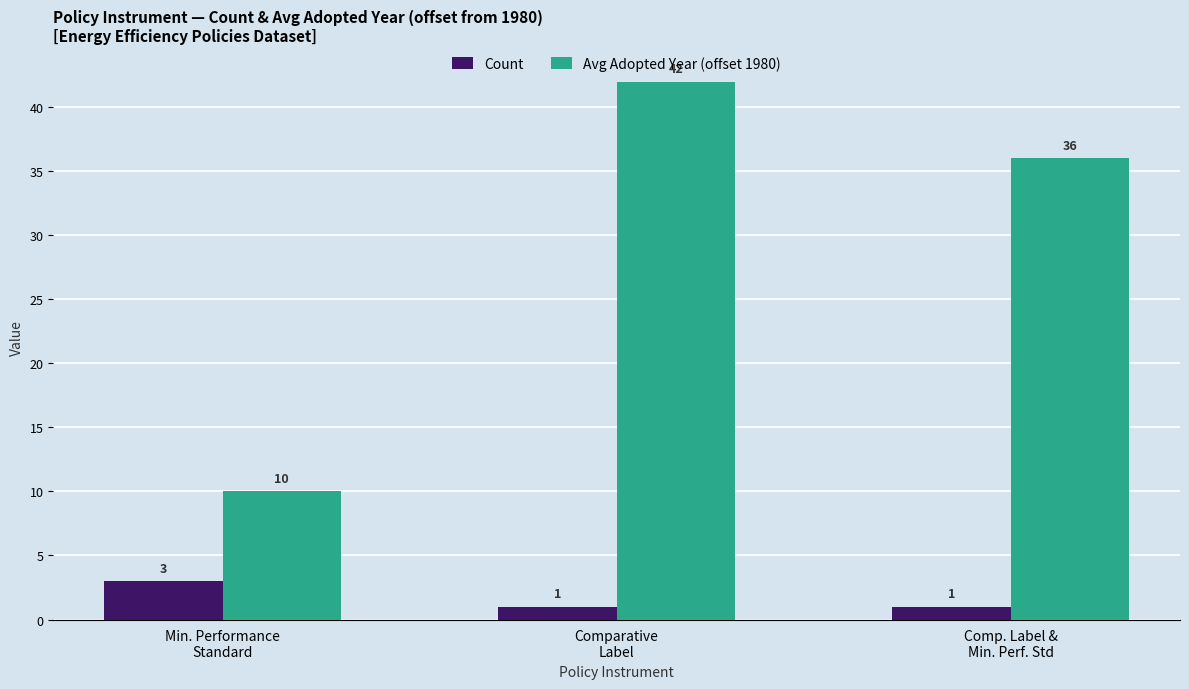

Rank the series by their maximum value, from lowest to highest.

Count, Avg Adopted Year (offset 1980)